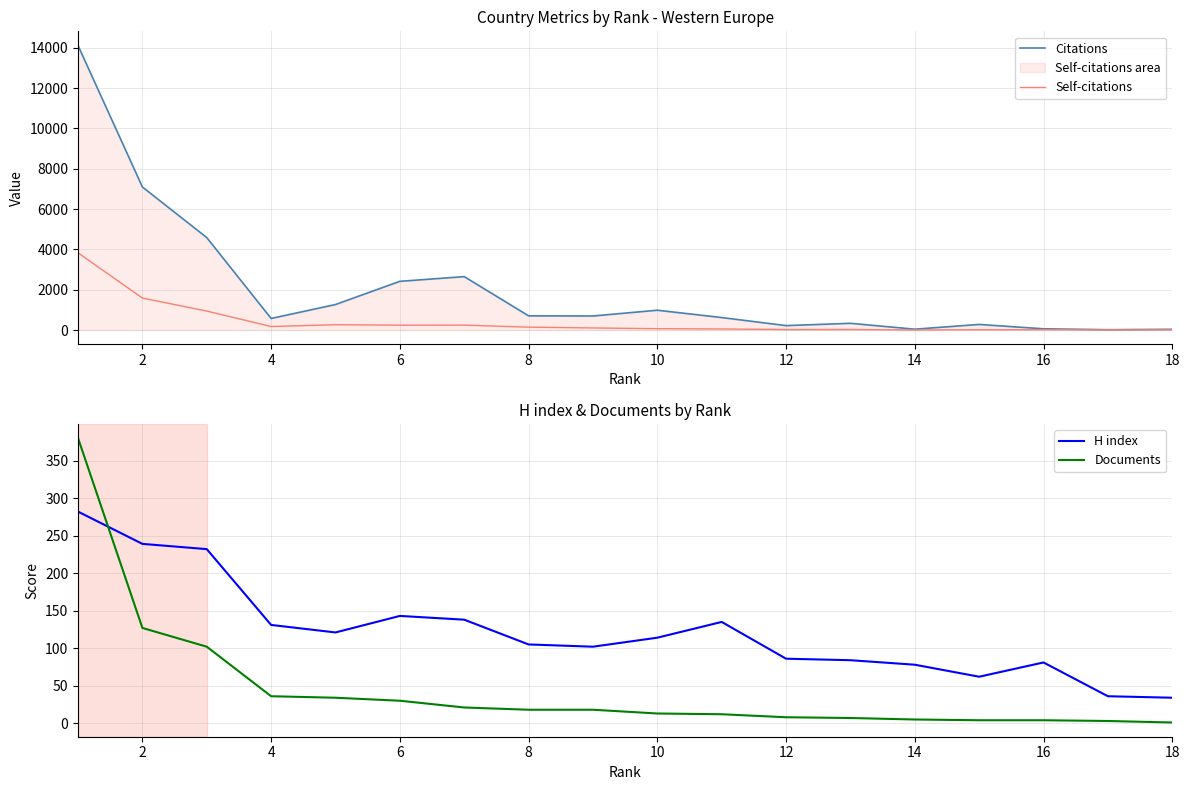

What is the lowest value of the H index series?

34